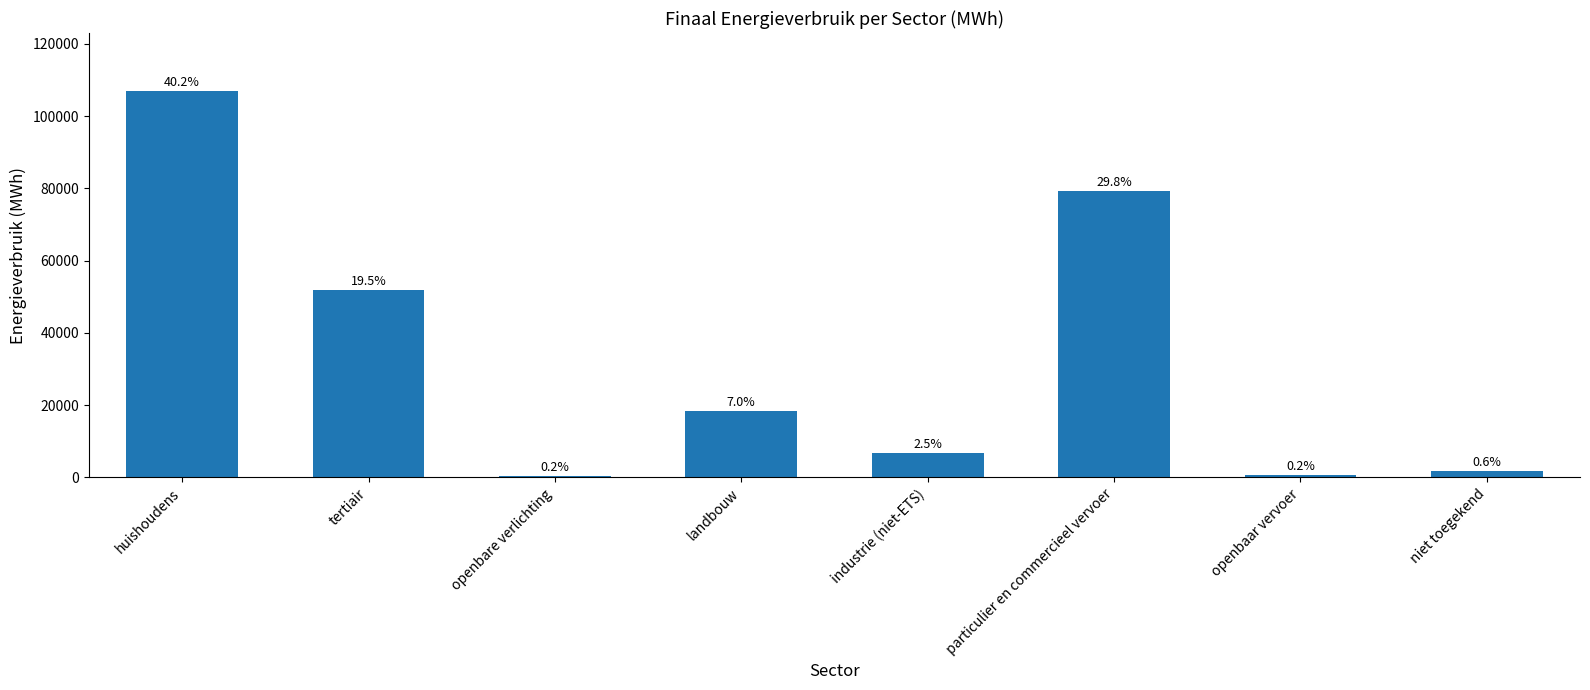

What is the average value?

33280.9